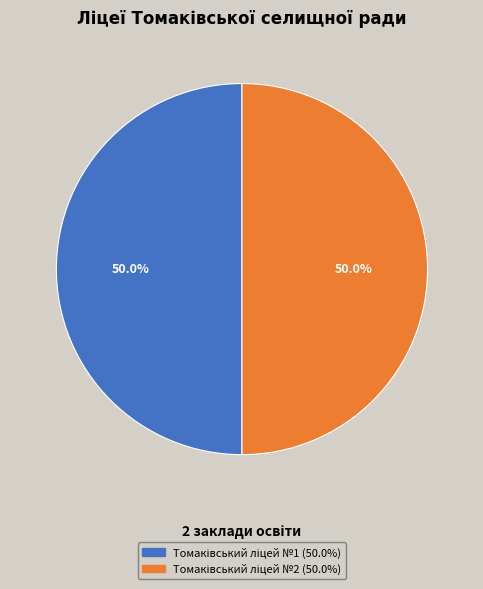

Count the number of slices in the pie.

2